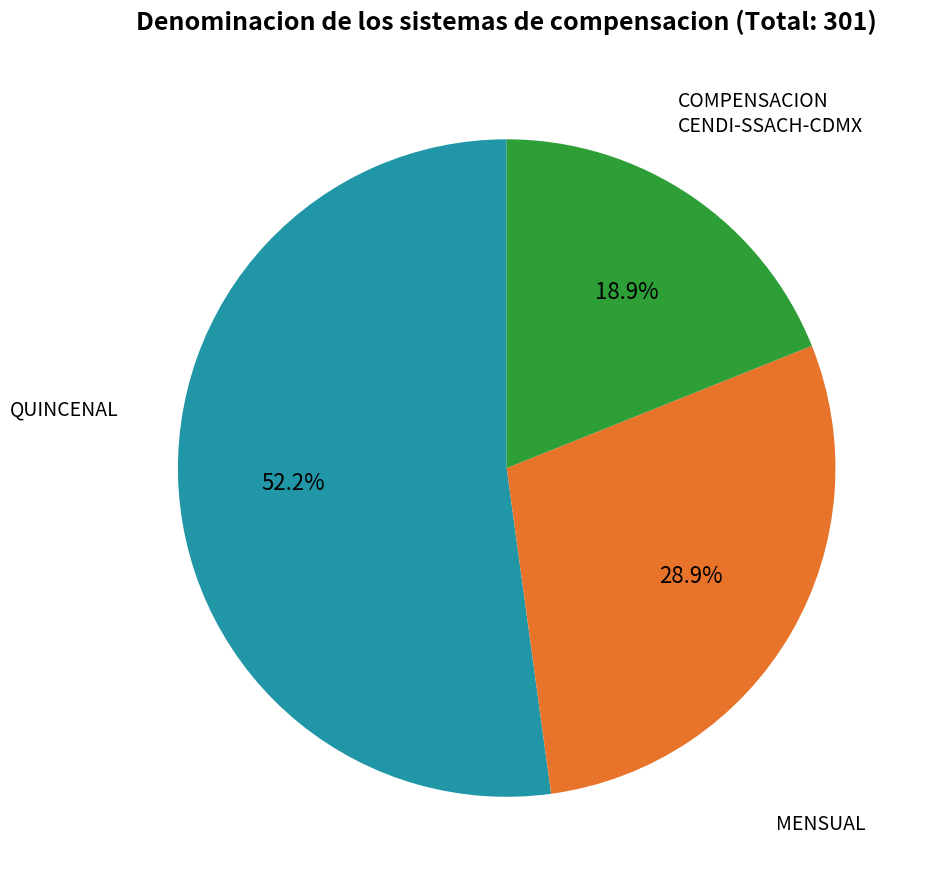

Count the number of slices in the pie.

3